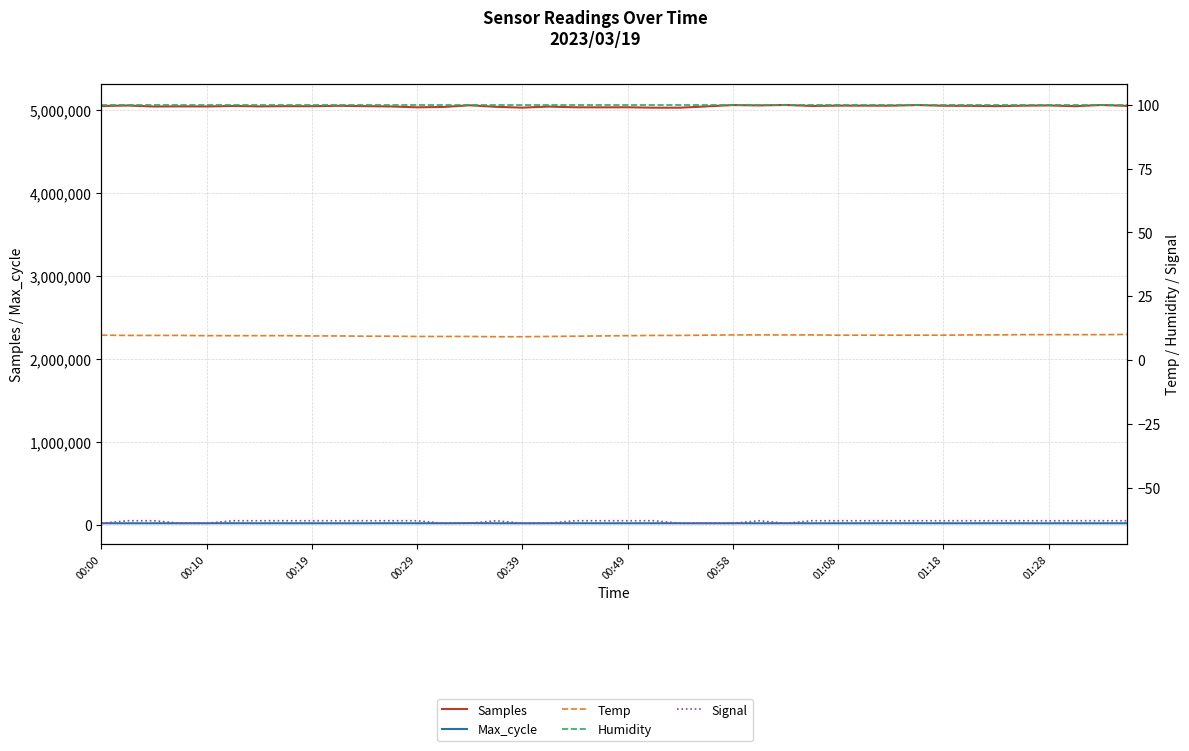

Which series has the largest total across all categories?

Samples